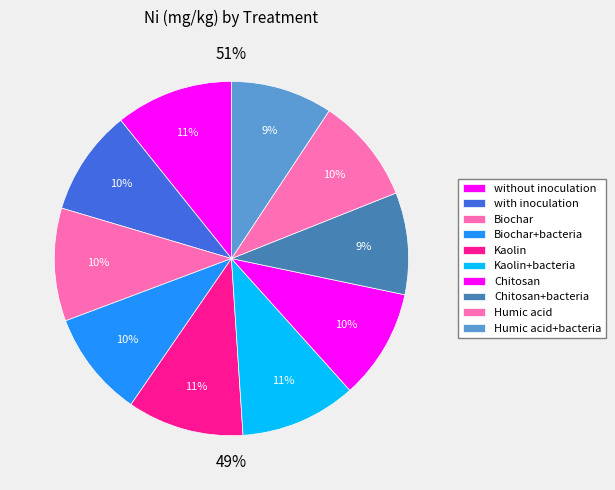

True or false: Humic acid accounts for 23% of the total.

False